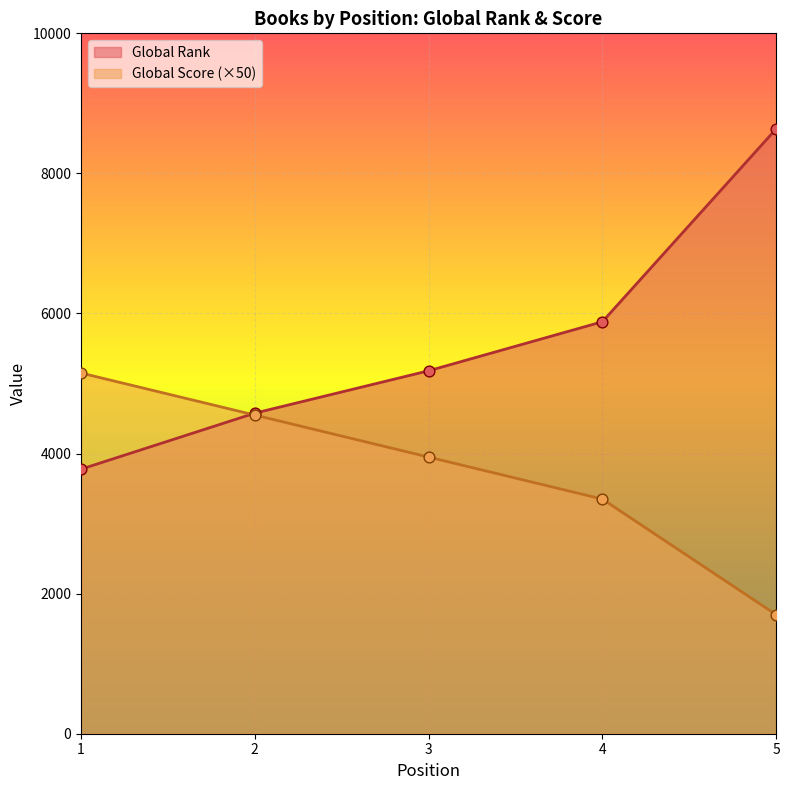

At how many categories does at least one series exceed 7022?

1